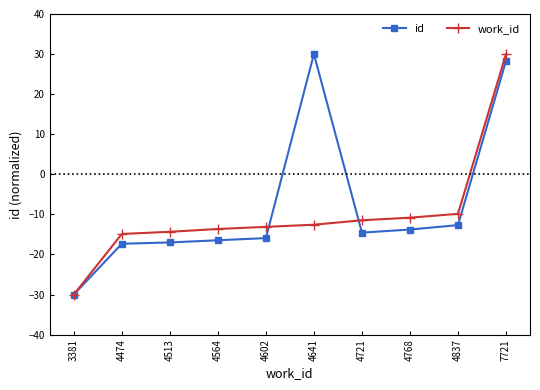

Where does the work_id series first go above -12?

4721